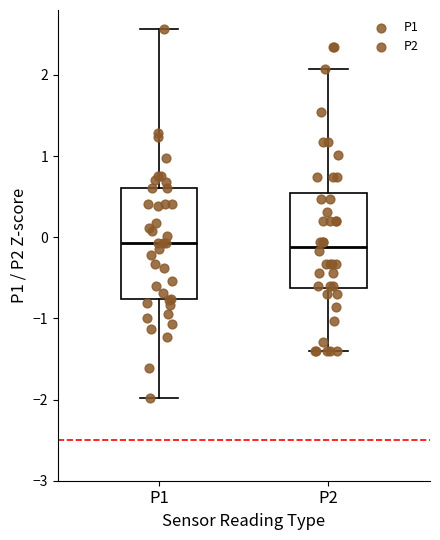

Where is the lower edge of the box for P2 on the y-axis? The values are not printed on the chart, so give them approximately, as read against the axis.

-0.6